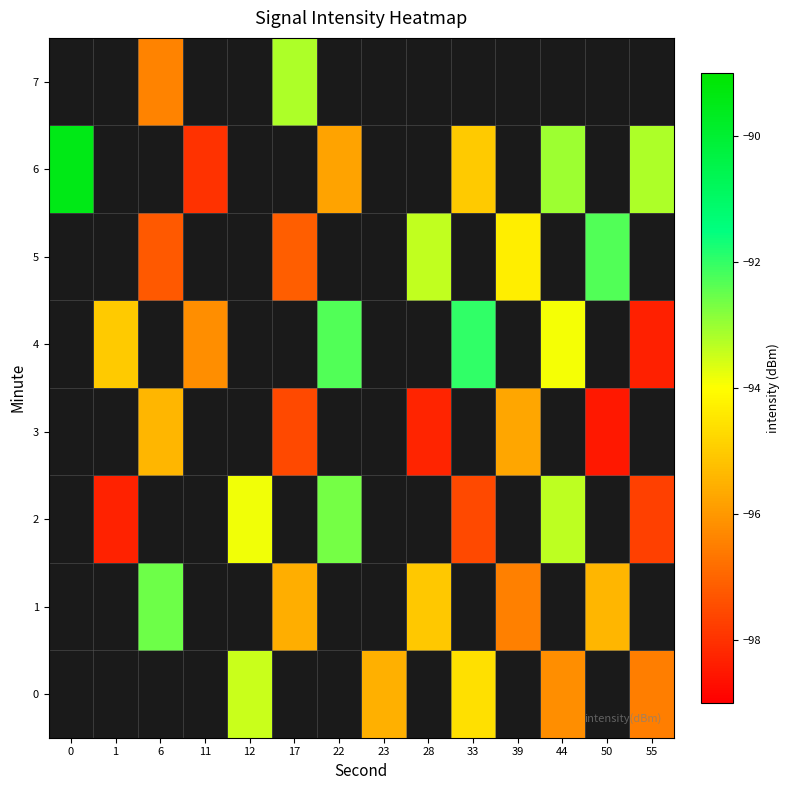

Which series has the largest range (max minus min)?

row_6